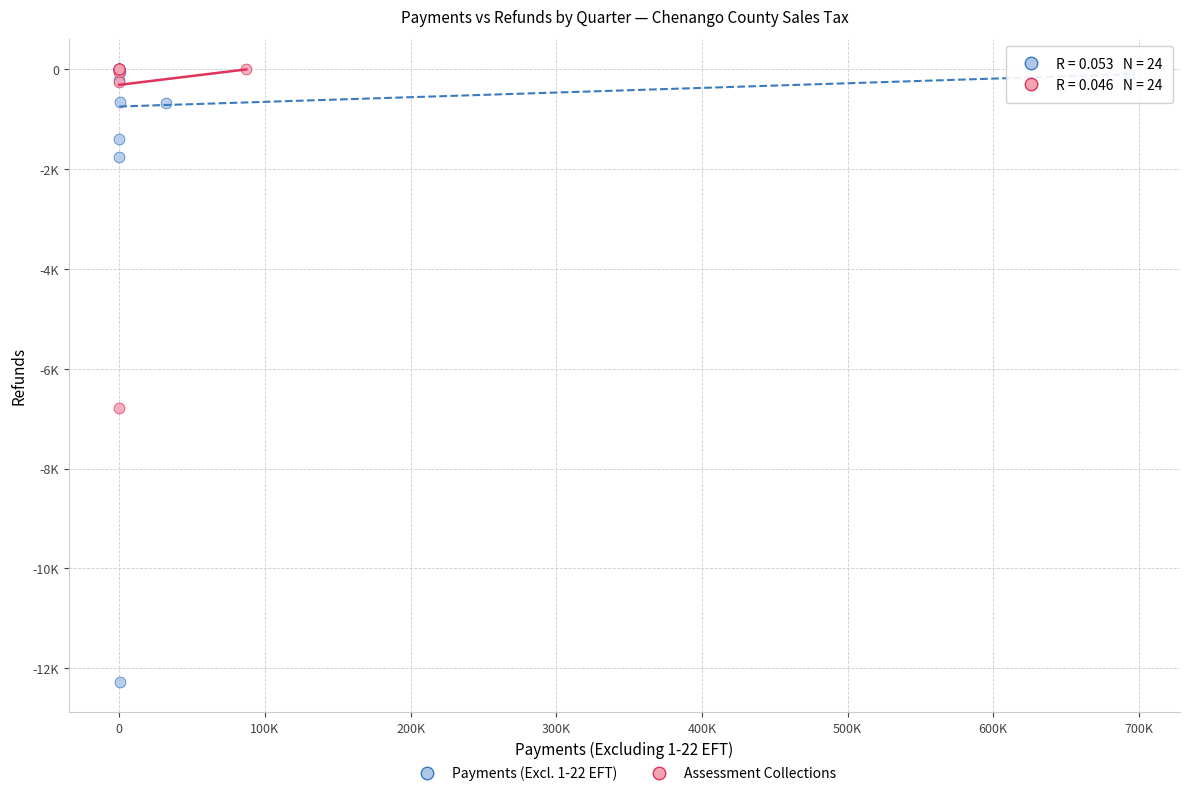

Which series has the widest spread of Y values?

Payments (Excl. 1-22 EFT)